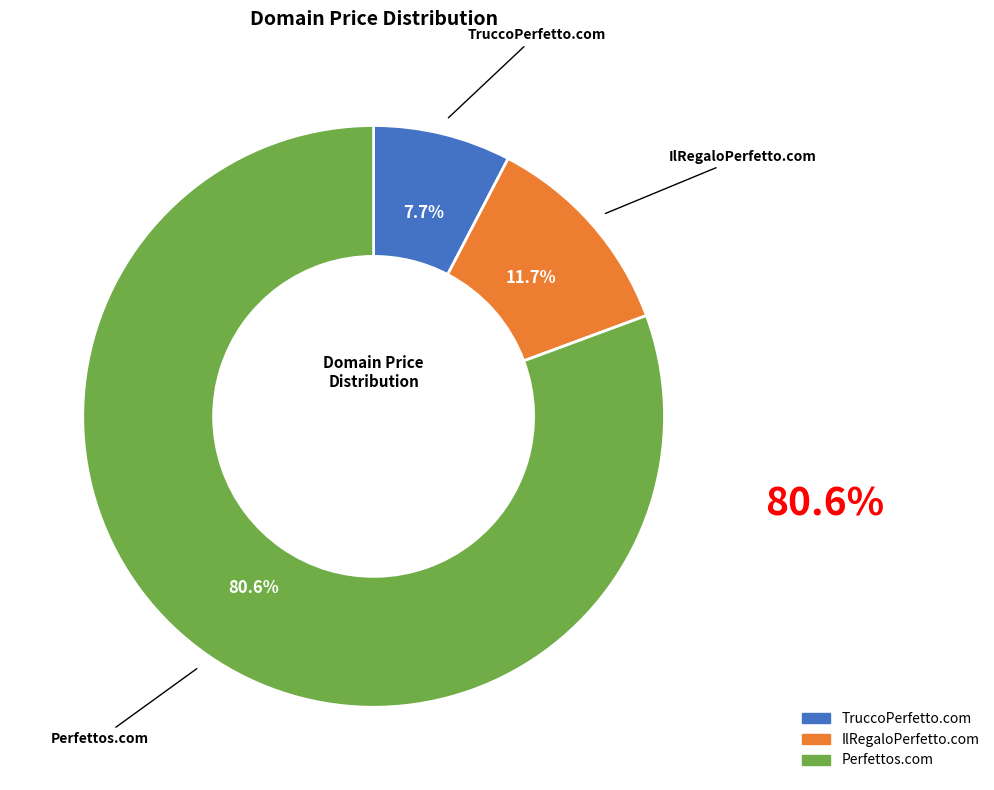

Count the number of slices in the pie.

3